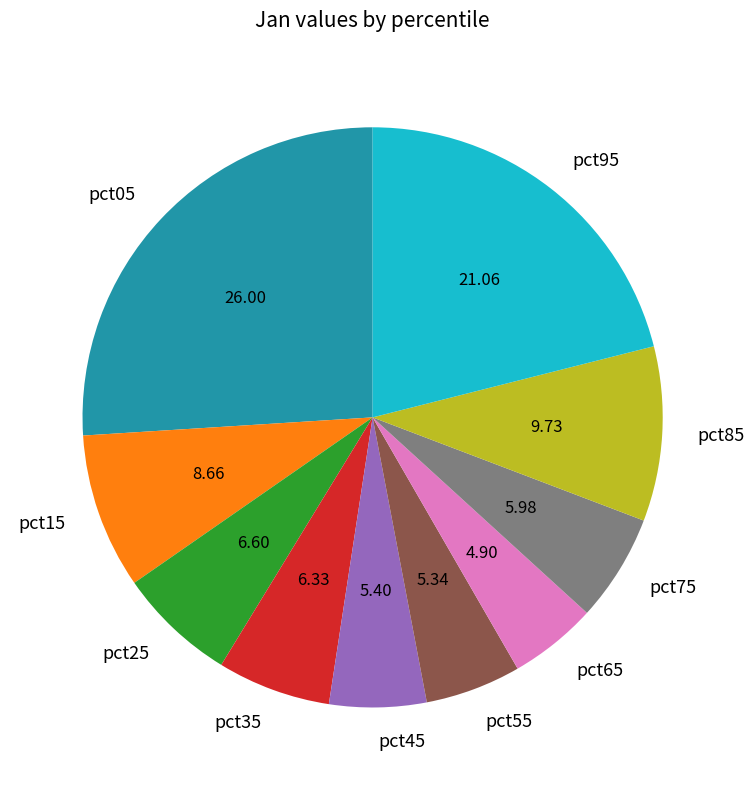

Is it true that pct45 is 5% of the pie?

True